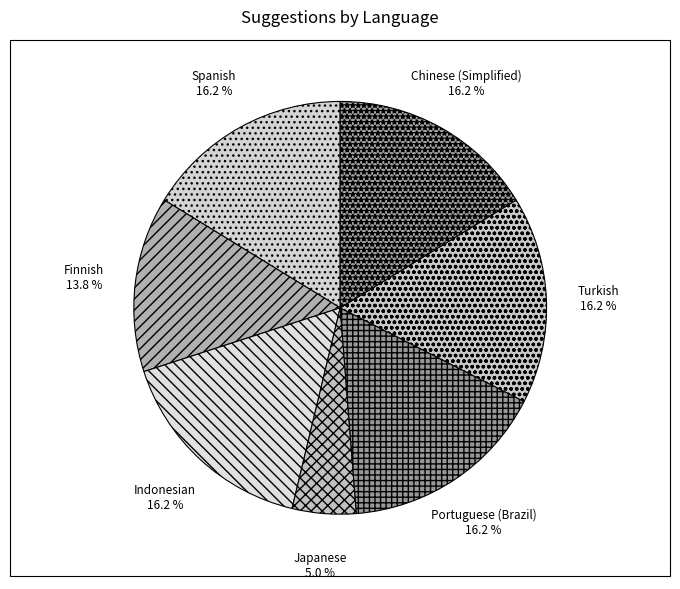

Does Chinese (Simplified) represent more than half of the total?

No